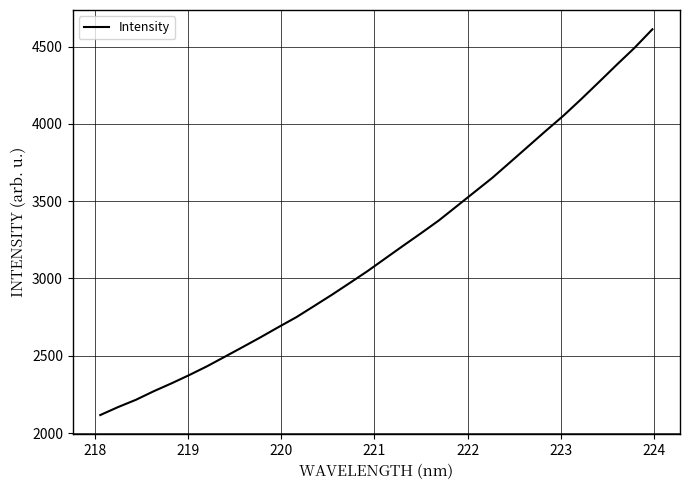

What is the maximum value shown in the chart?

4611.7